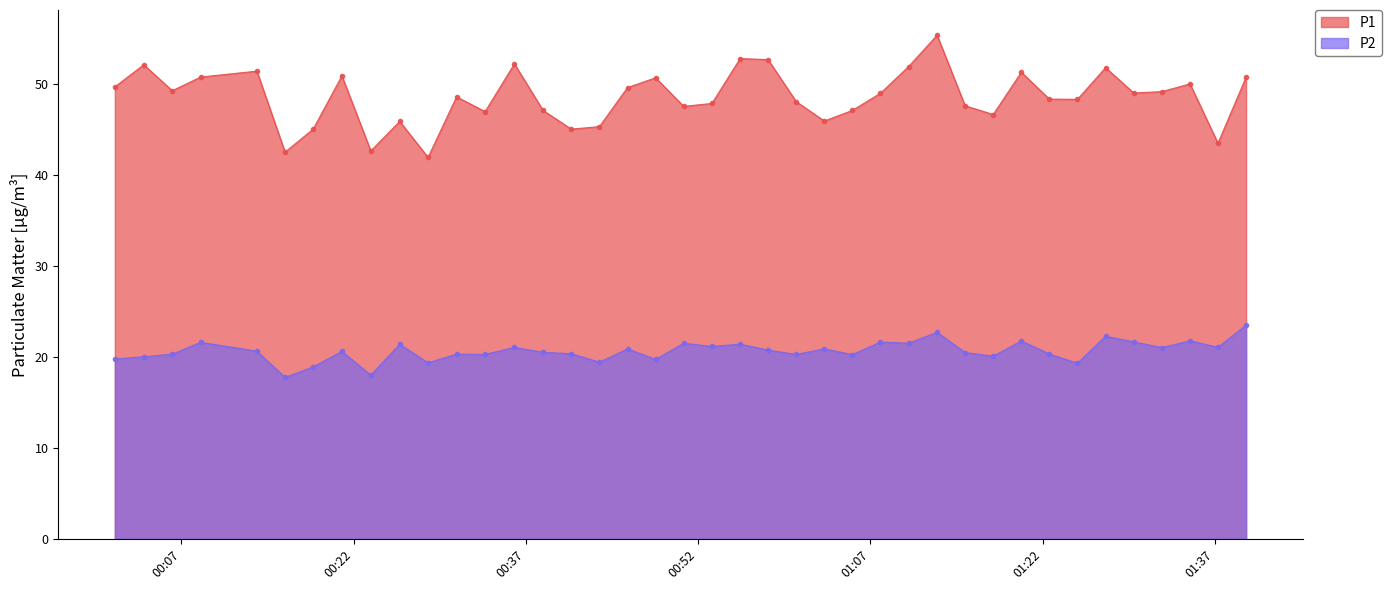

True or false: P1 has more than 1 interior local peaks.

True